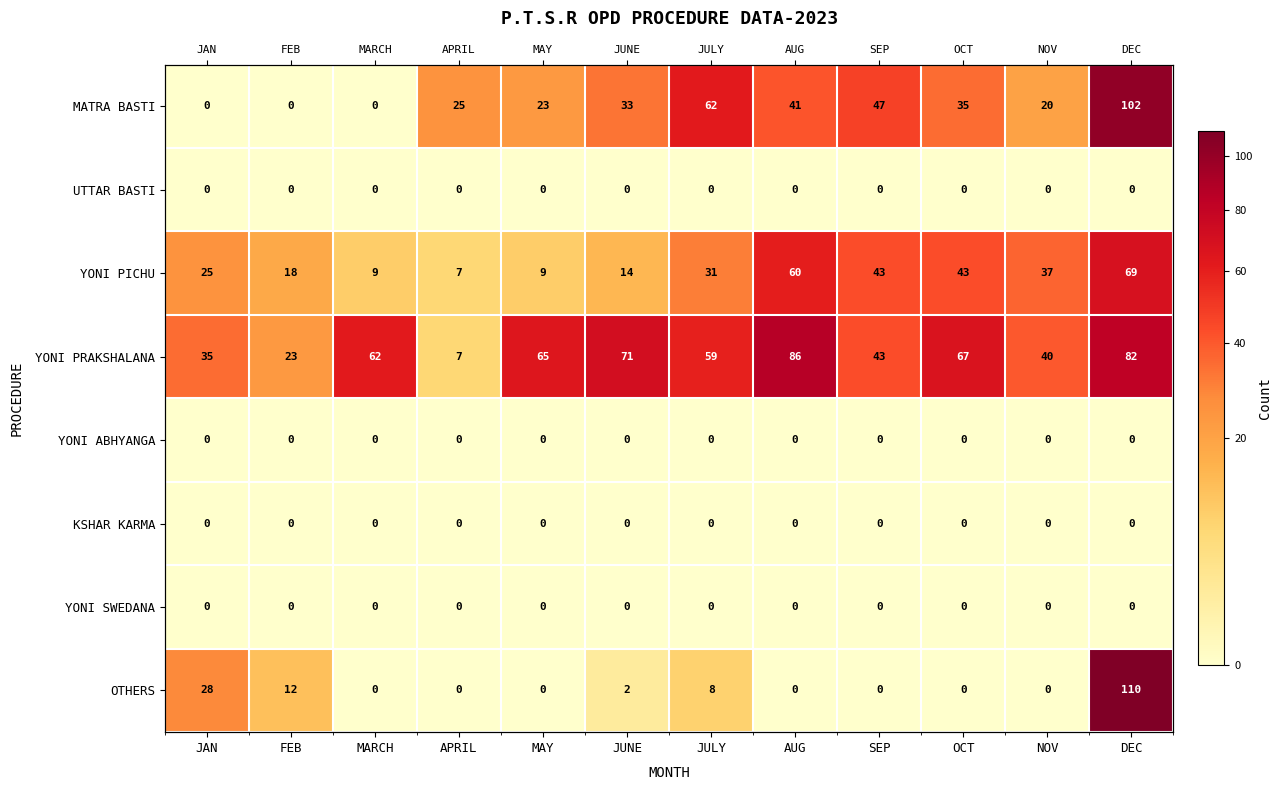

At how many categories does at least one series exceed 82?

2